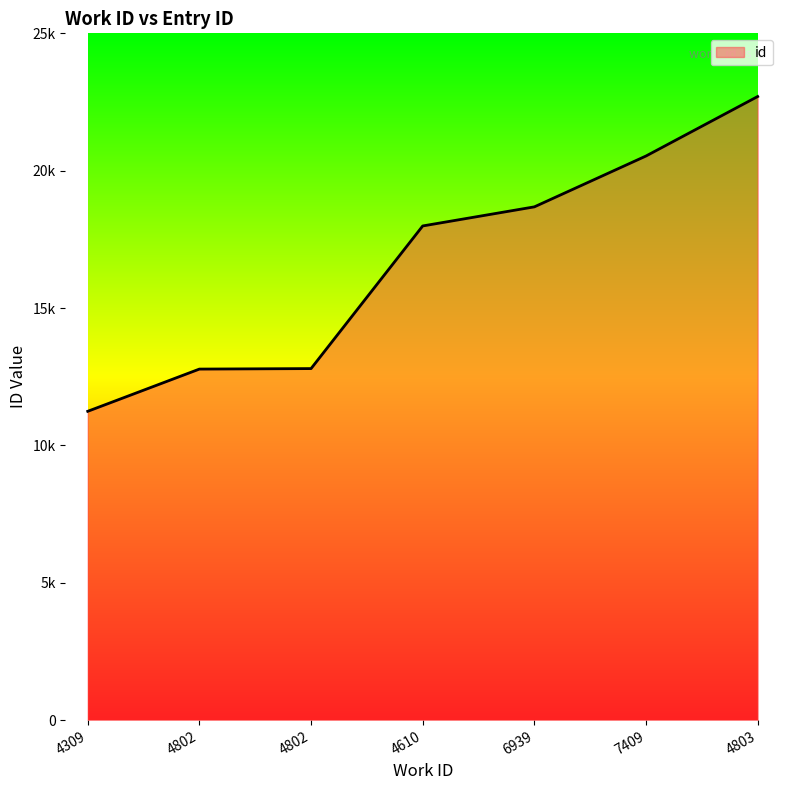

Reading right to left, list all the values displayed in this chart.

4803=22700	7409=20535	6939=18684	4610=17989	4802=12797	4802=12779	4309=11242